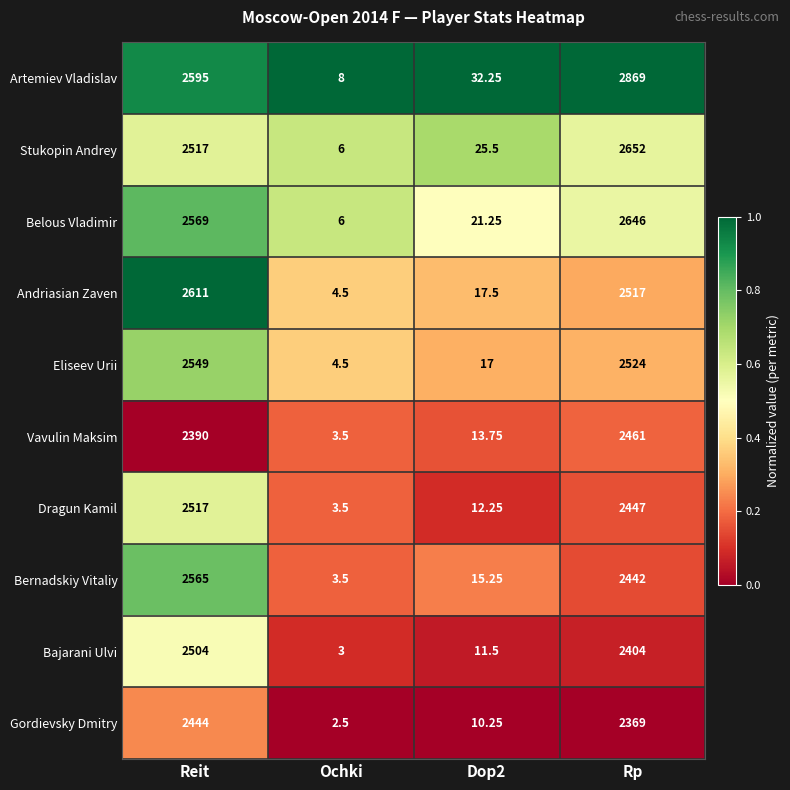

Which series changed the most between Reit and Ochki?

Andriasian Zaven